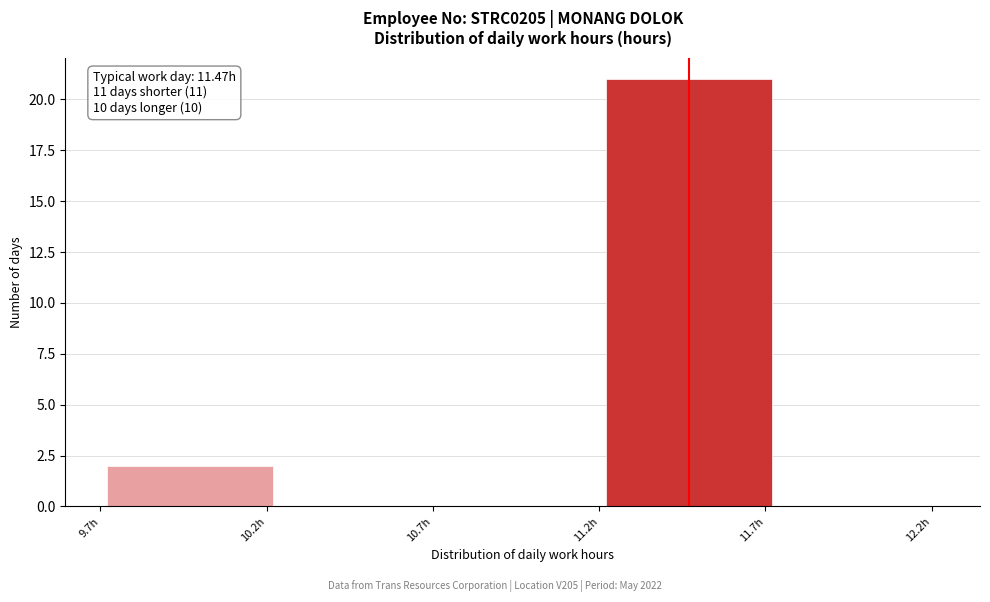

Over which range of the x-axis is the bar tallest?

11.22 to 11.72